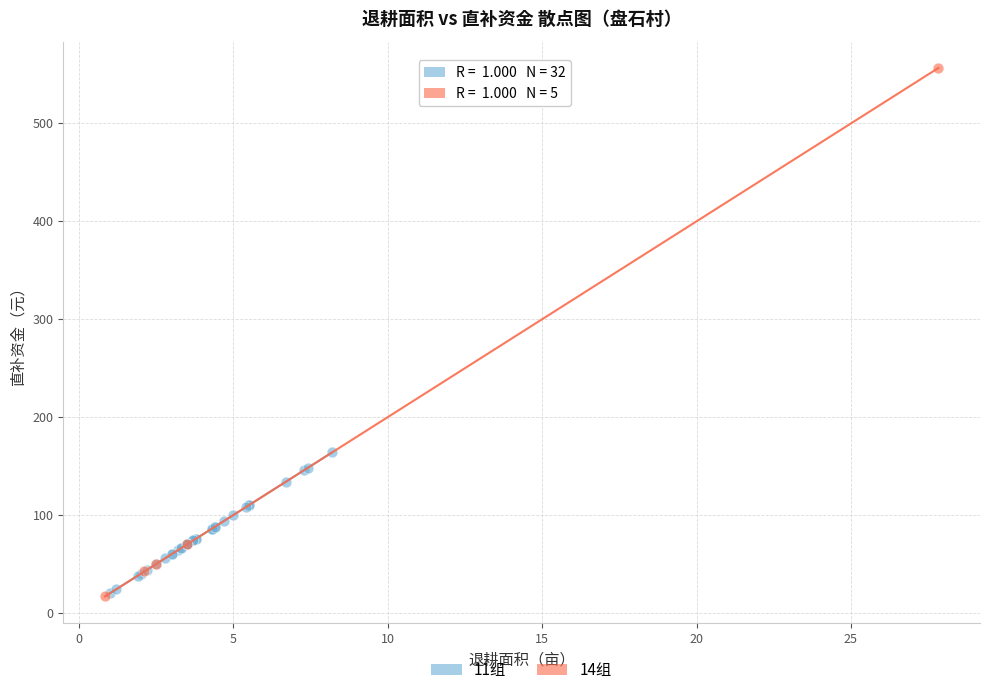

Which series has the widest spread of Y values?

14组